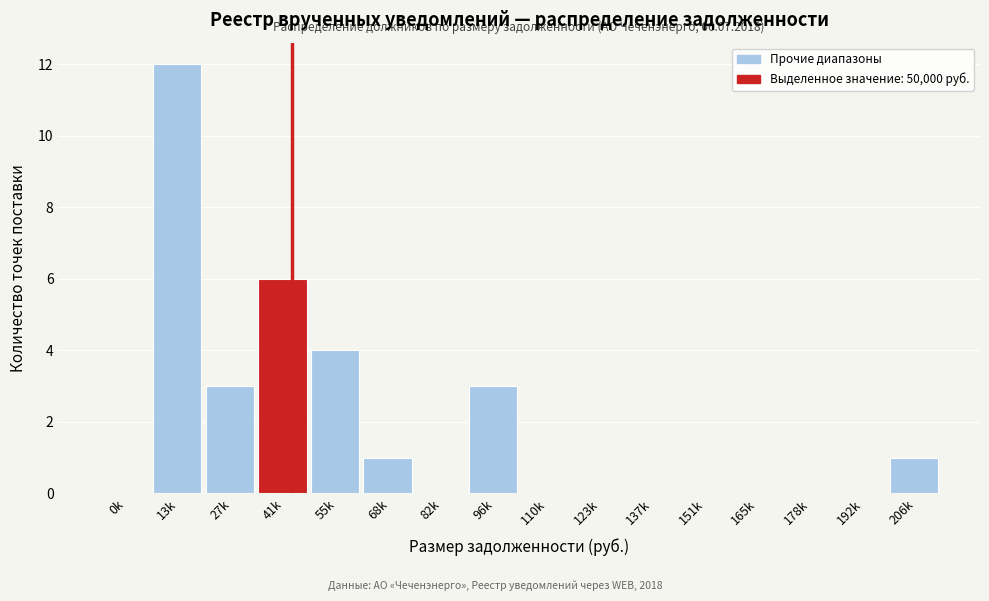

Reading left to right, what are all the values shown in this chart?

0k=0	13k=12	27k=3	41k=6	55k=4	68k=1	82k=0	96k=3	110k=0	123k=0	137k=0	151k=0	165k=0	178k=0	192k=0	206k=1